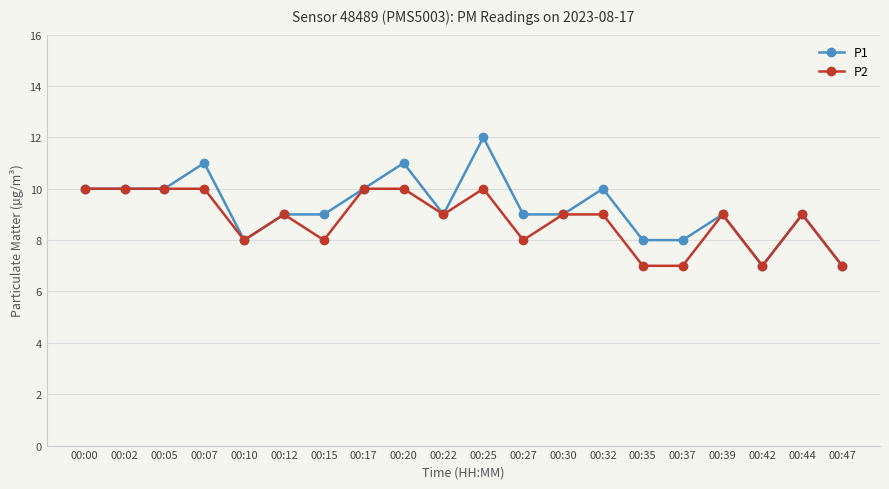

Which series has the largest total across all categories?

P1